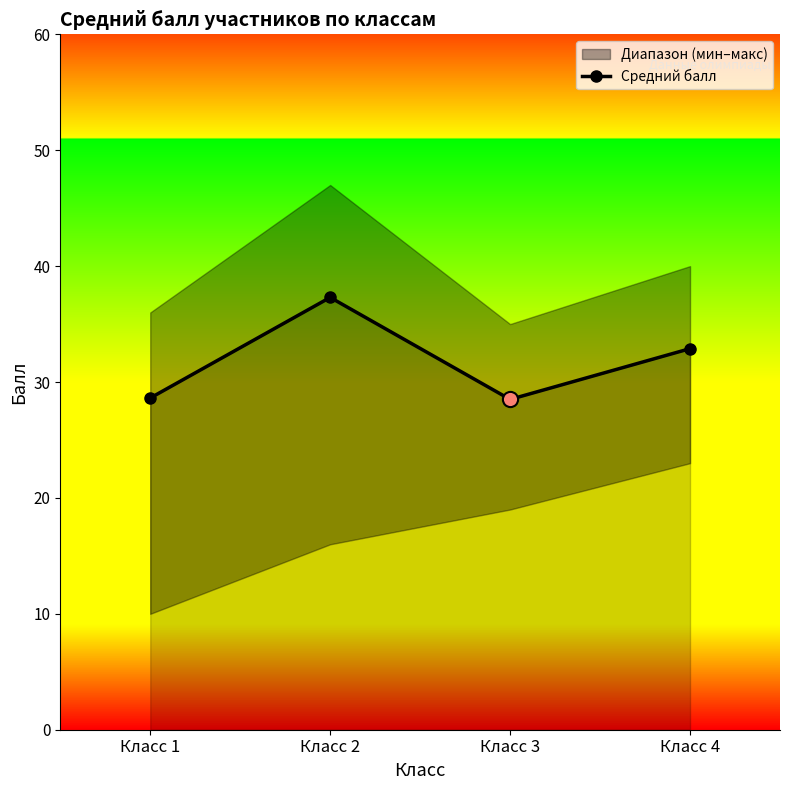

What is the ratio of the value at Класс 1 to the value at Класс 3?

1.0